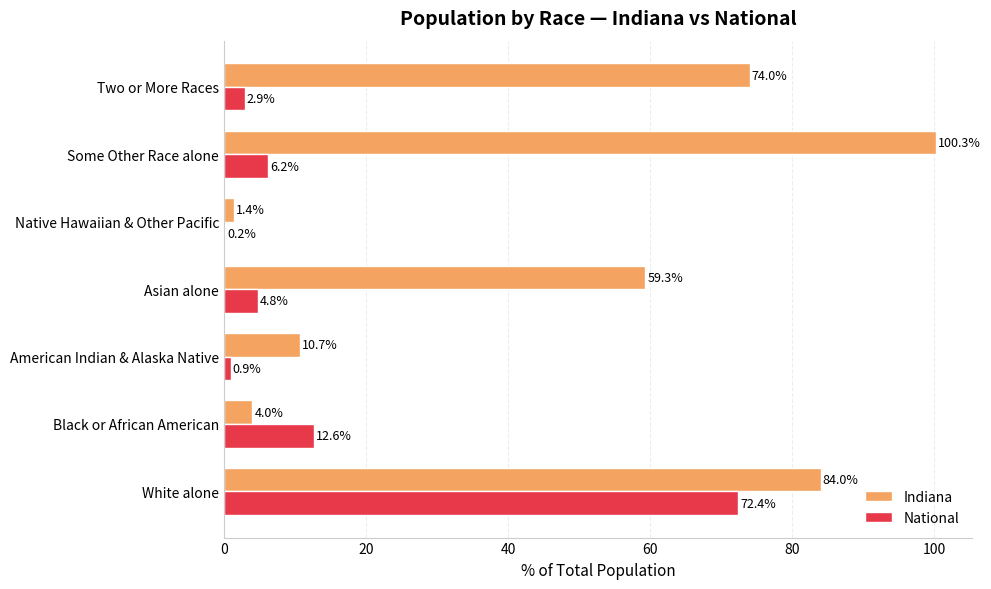

Where is Indiana nearest to the value 50?

Asian alone